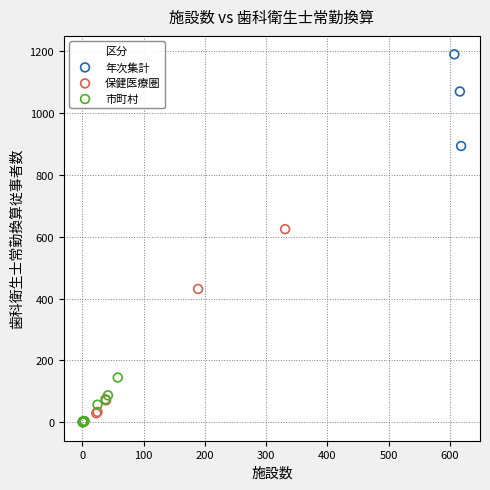

Which series reaches the maximum Y coordinate?

年次集計